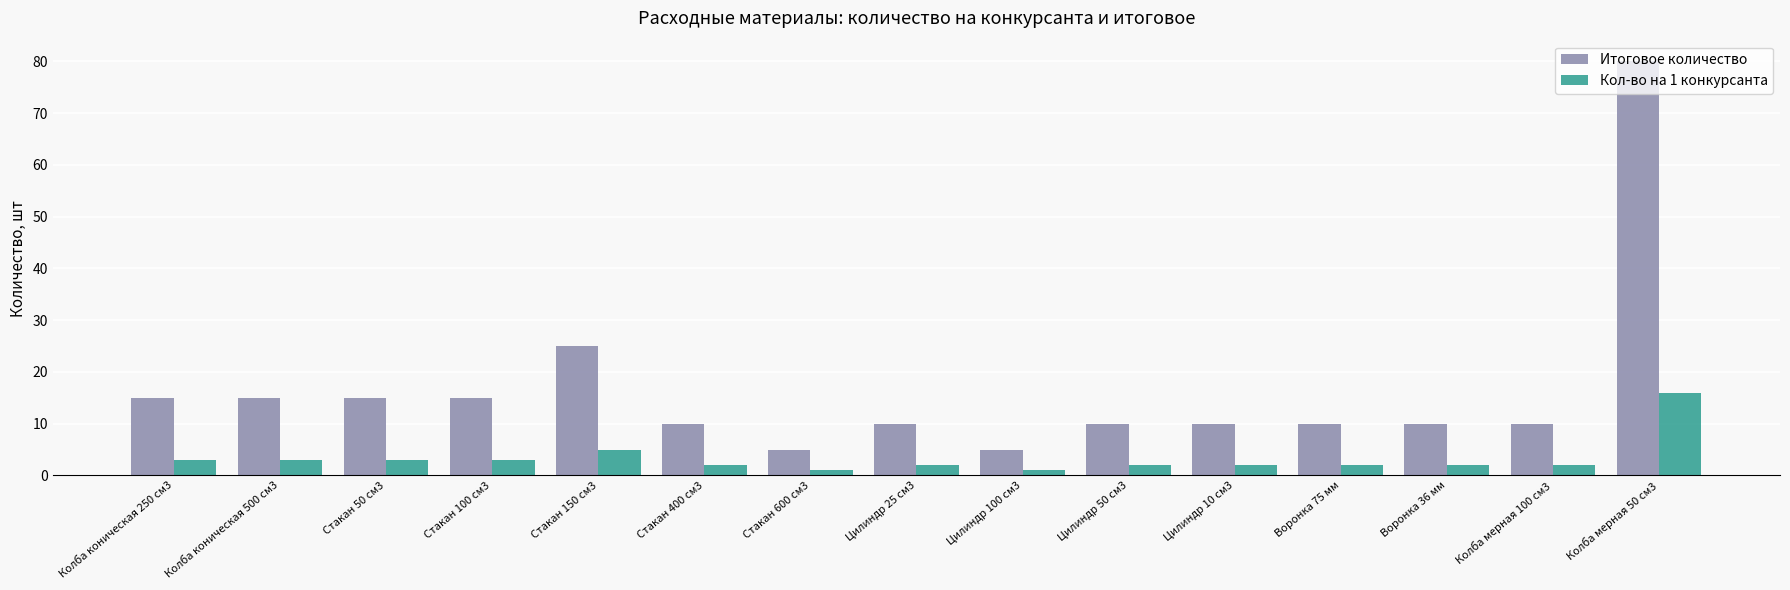

How many bars are there in total?

30